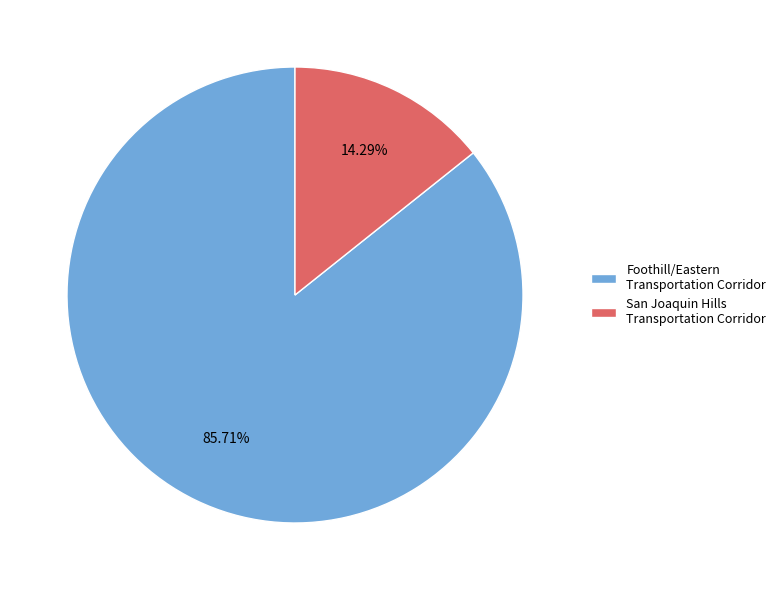

Which category has the smallest portion of the pie?

San Joaquin Hills Transportation Corridor